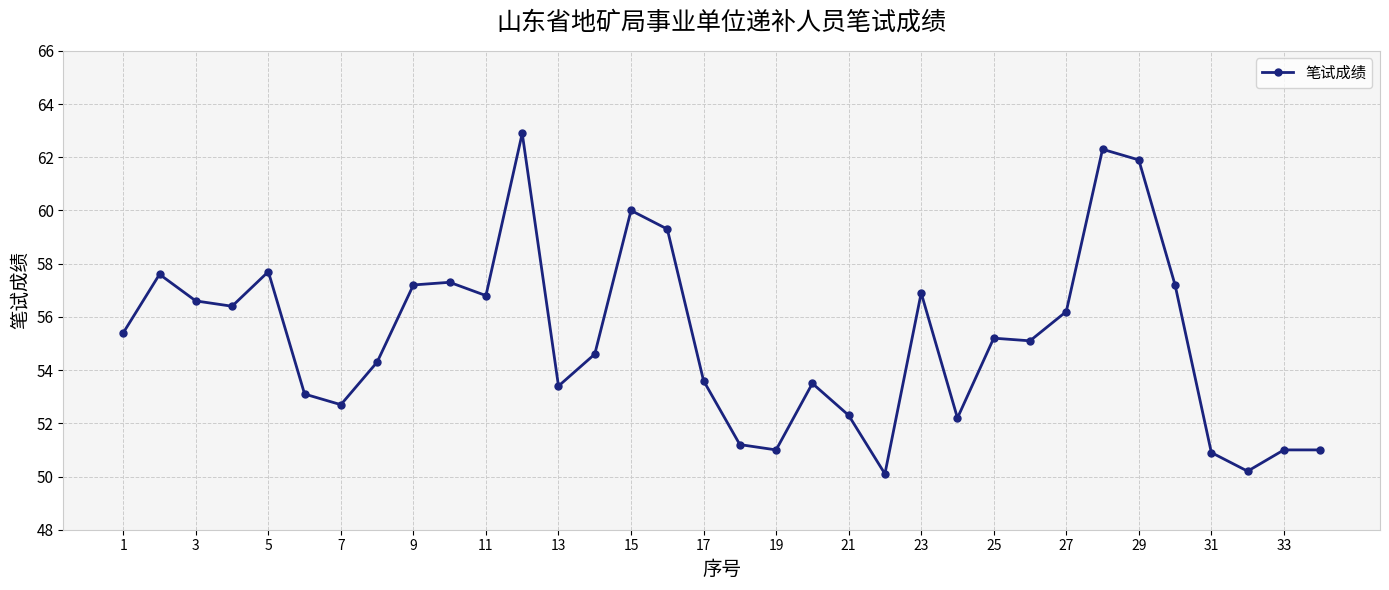

What is the value of the 18th point from the left?

51.2